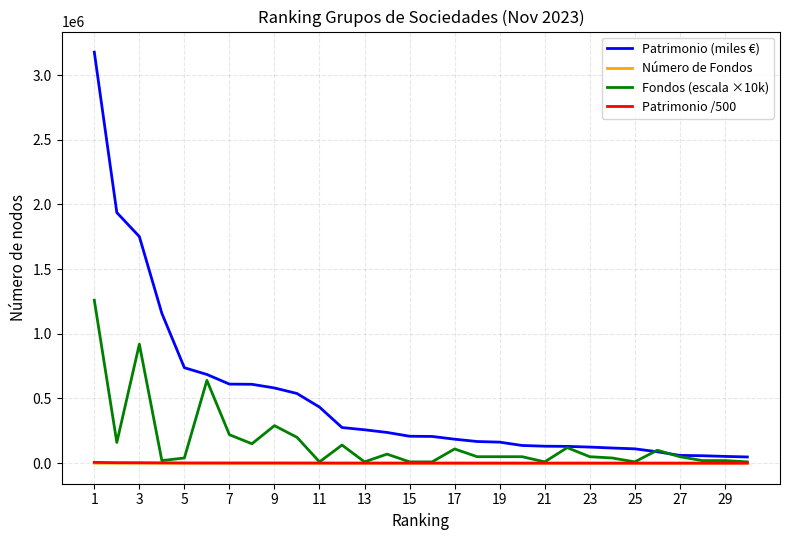

Which series has the largest total across all categories?

Patrimonio (miles €)